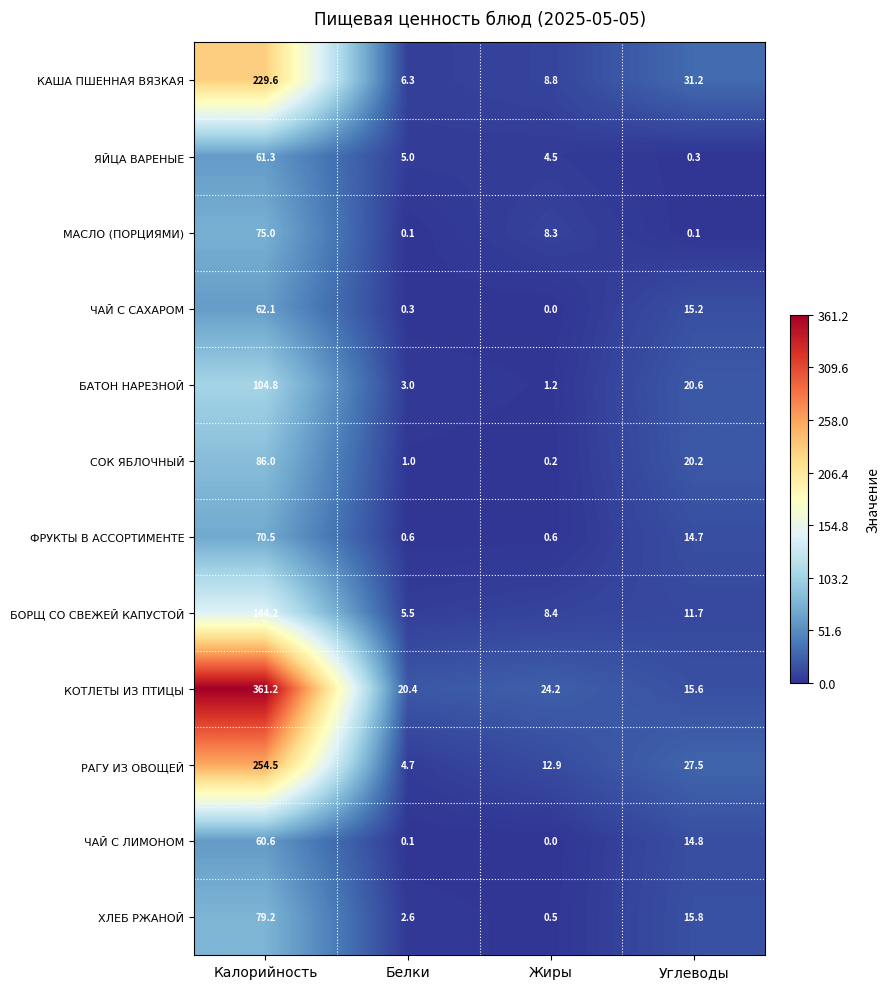

List the series in order of their peak value, highest first.

КОТЛЕТЫ ИЗ ПТИЦЫ, РАГУ ИЗ ОВОЩЕЙ, КАША ПШЕННАЯ ВЯЗКАЯ, БОРЩ СО СВЕЖЕЙ КАПУСТОЙ, БАТОН НАРЕЗНОЙ, СОК ЯБЛОЧНЫЙ, ХЛЕБ РЖАНОЙ, МАСЛО (ПОРЦИЯМИ), ФРУКТЫ В АССОРТИМЕНТЕ, ЧАЙ С САХАРОМ, ЯЙЦА ВАРЕНЫЕ, ЧАЙ С ЛИМОНОМ